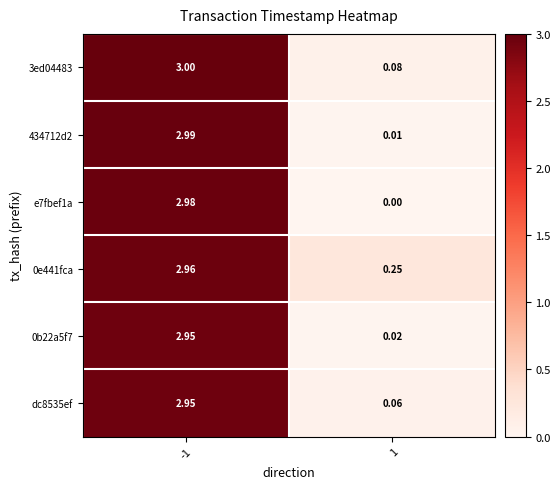

Reading left to right, transcribe all the data shown in this chart.

3ed04483: -1=3.0	1=0.1
434712d2: -1=3.0	1=0.0
e7fbef1a: -1=3.0	1=0.0
0e441fca: -1=3.0	1=0.2
0b22a5f7: -1=3.0	1=0.0
dc8535ef: -1=3.0	1=0.1